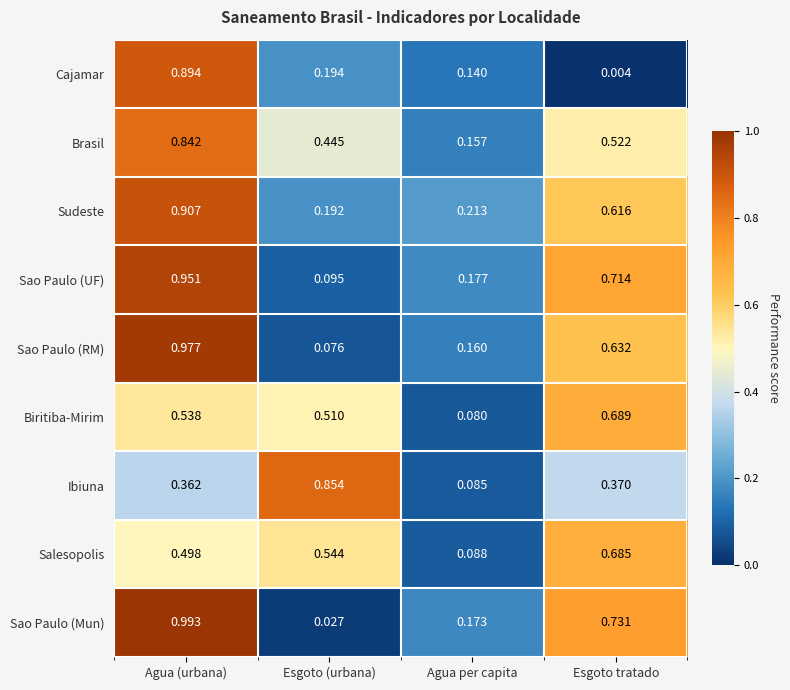

Which series has the widest spread of values?

Sao Paulo (Mun)